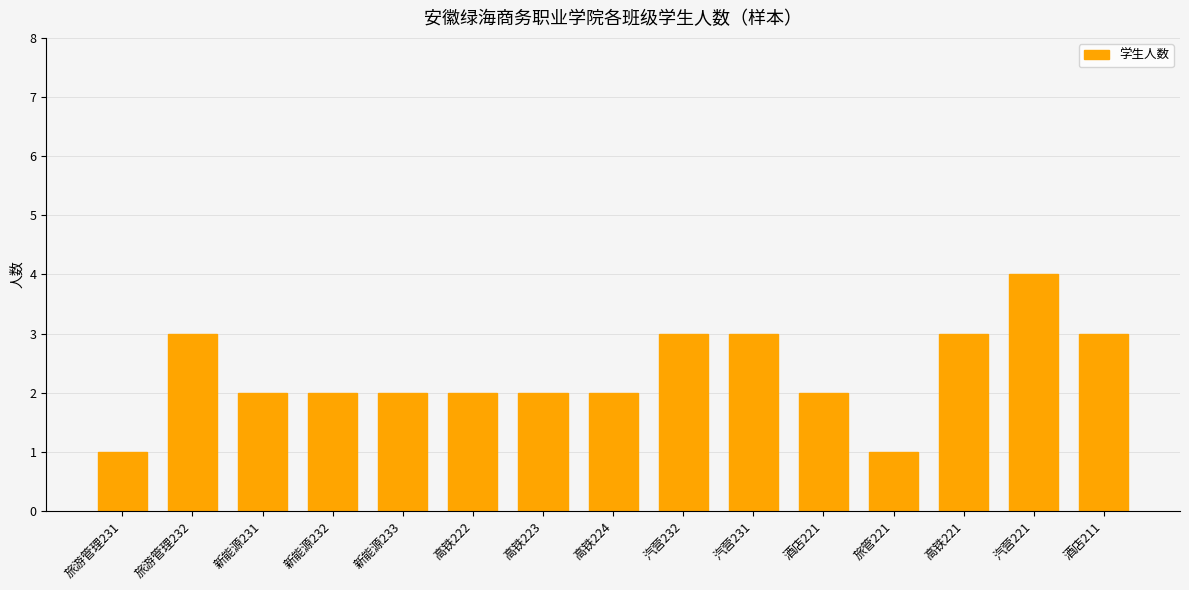

Where does the data first go above 2?

旅游管理232